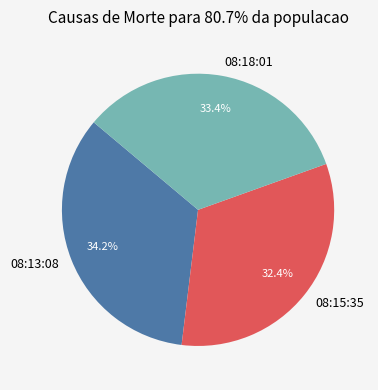

Count the number of slices in the pie.

3